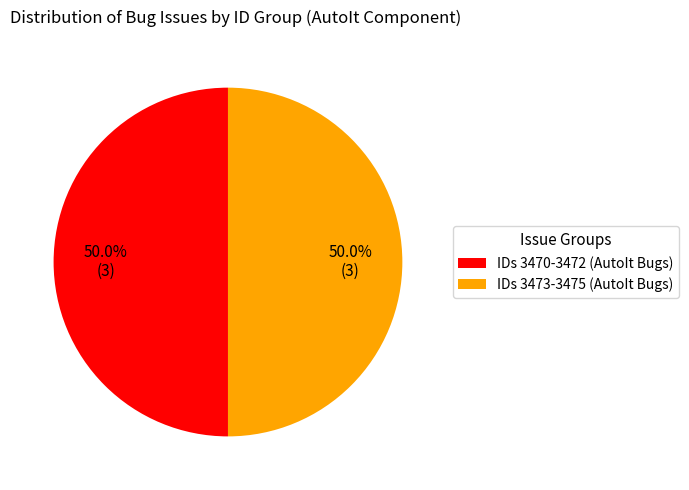

How much of the chart is everything except IDs 3473-3475 (AutoIt Bugs)?

50.0%